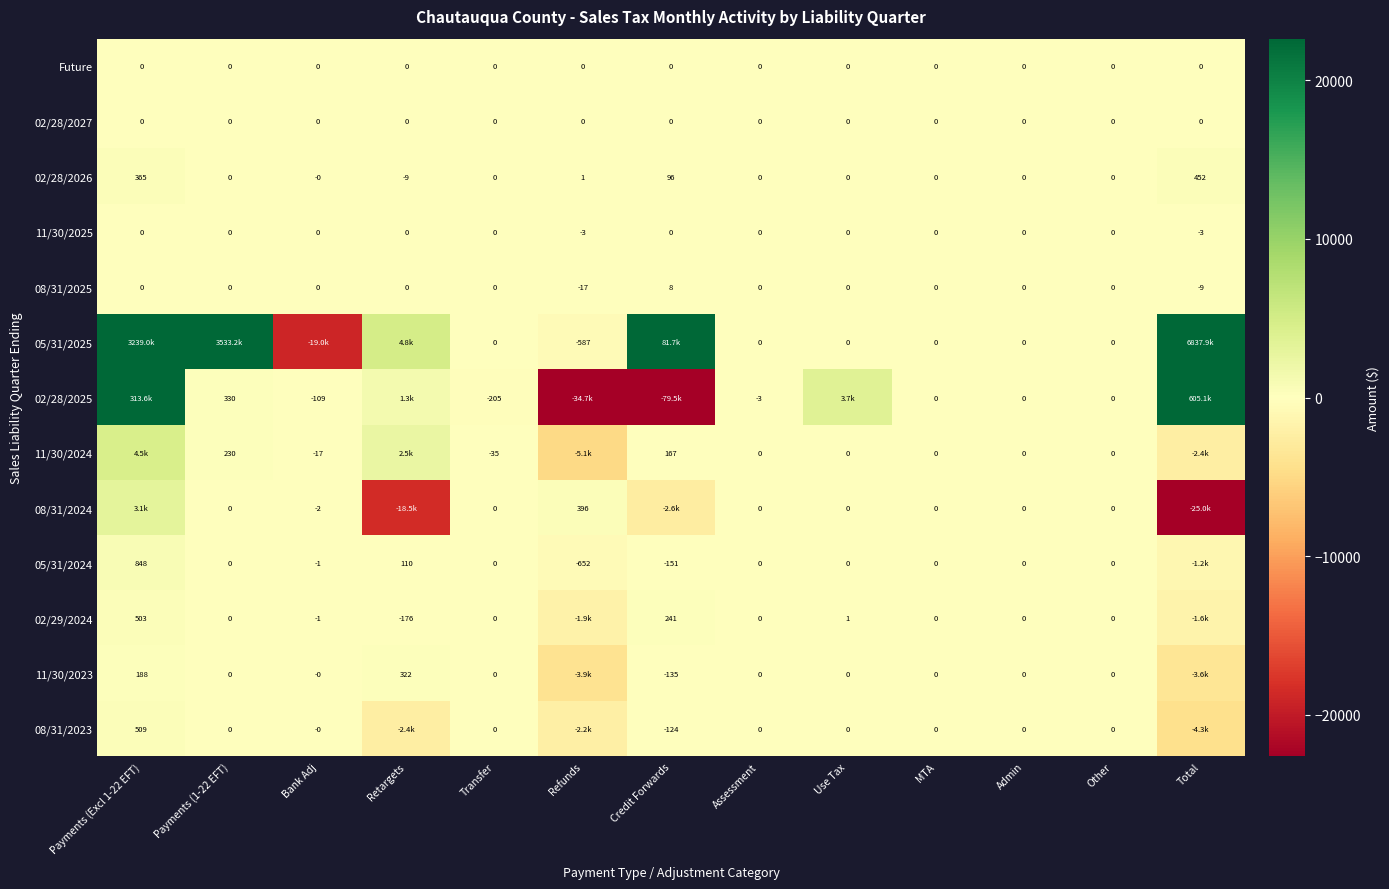

What is the total value across all series at Total?

7405259.4